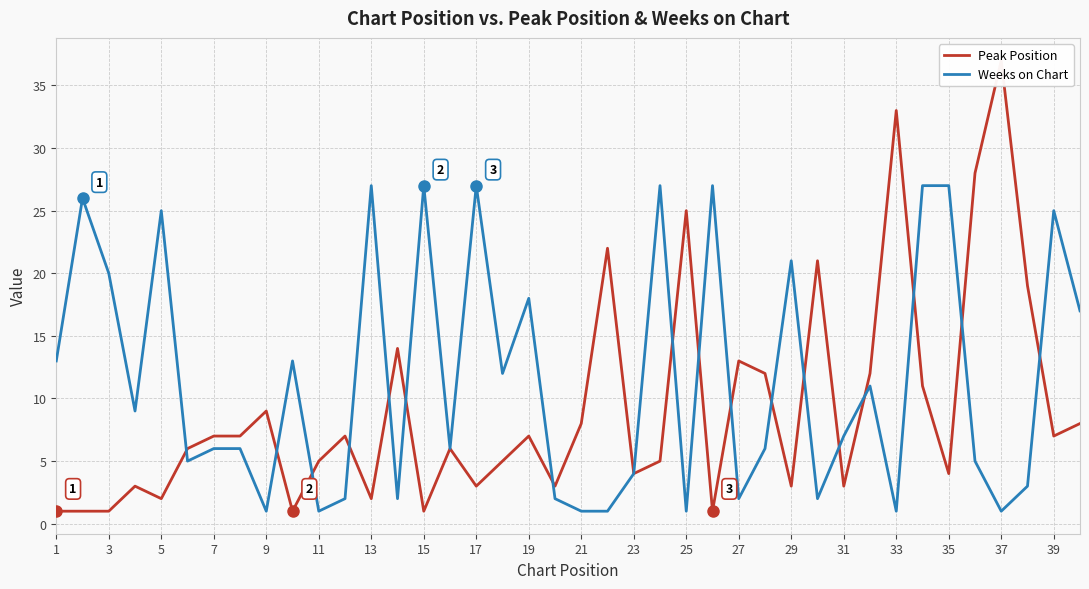

How many data points in Peak Position are less than 7?

20